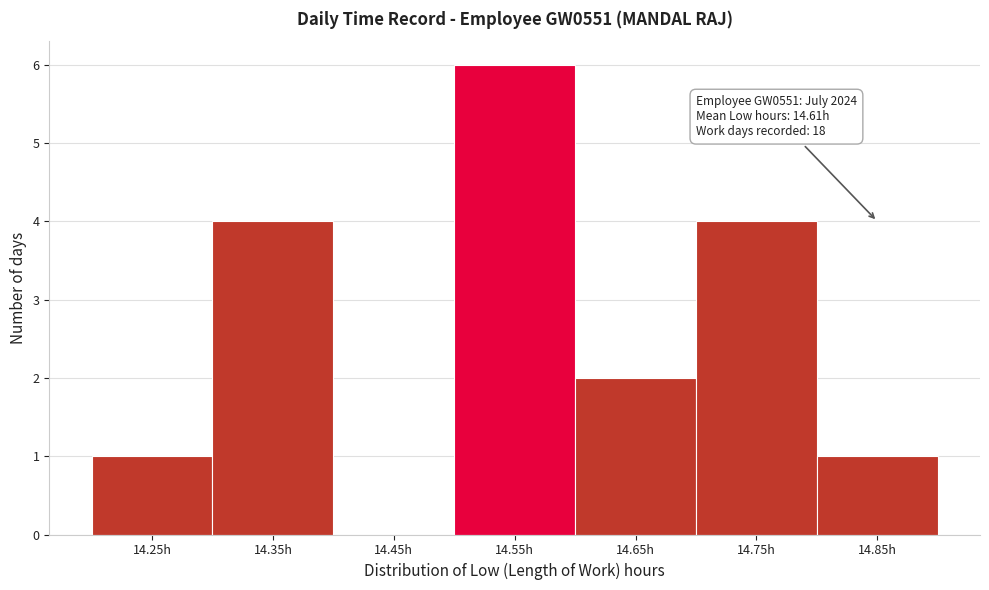

Reading left to right, transcribe all the data shown in this chart.

14.25h=1	14.35h=4	14.45h=0	14.55h=6	14.65h=2	14.75h=4	14.85h=1